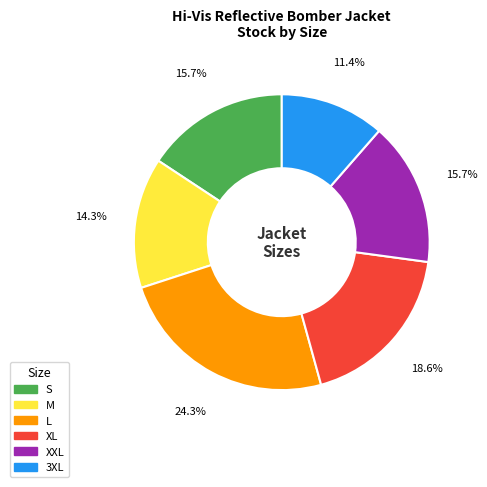

Is there a majority slice in this chart?

No